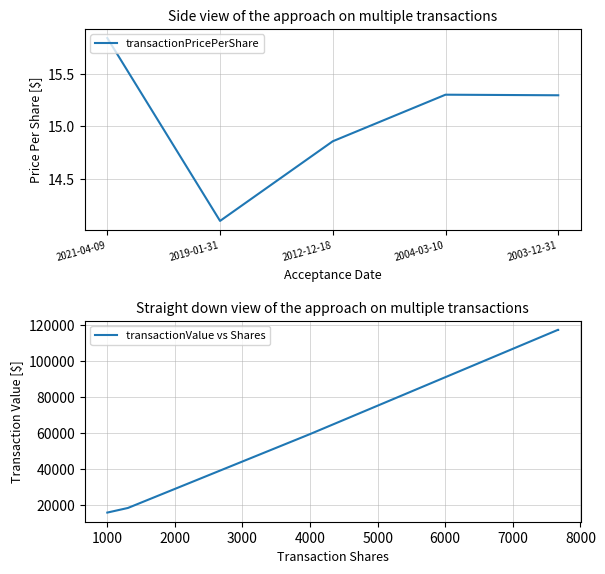

What is the difference between the transactionPricePerShare values at 2003-12-31 and 2019-01-31?

1.2